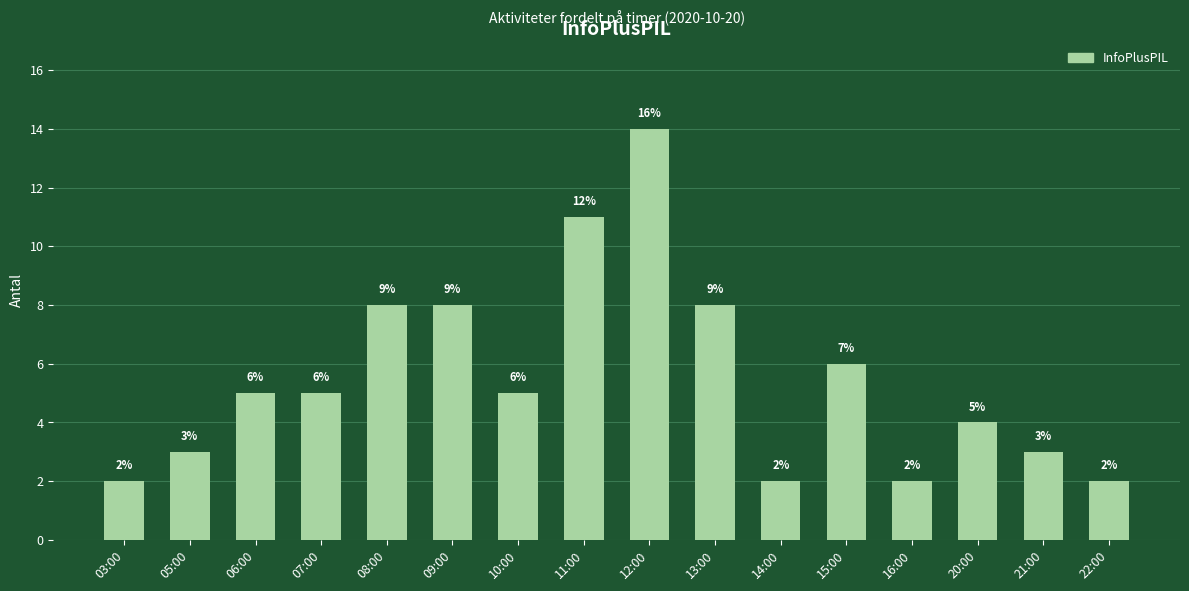

The value at 06:00 is 7. True or false?

False